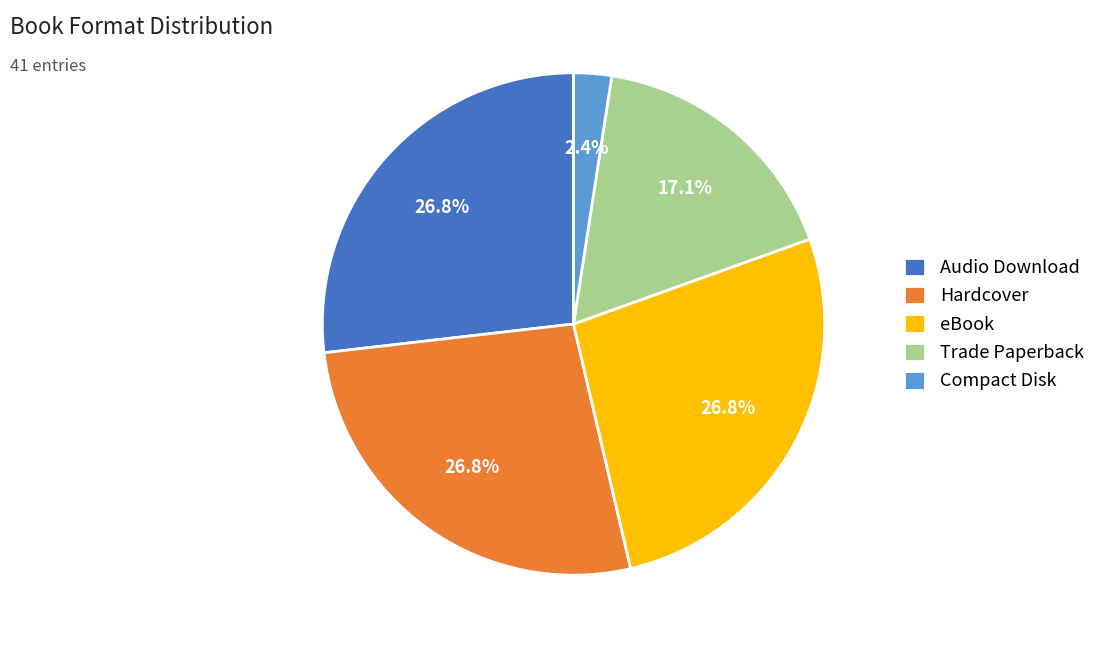

To the nearest percent, what is the combined percentage of Trade Paperback and Hardcover?

44%